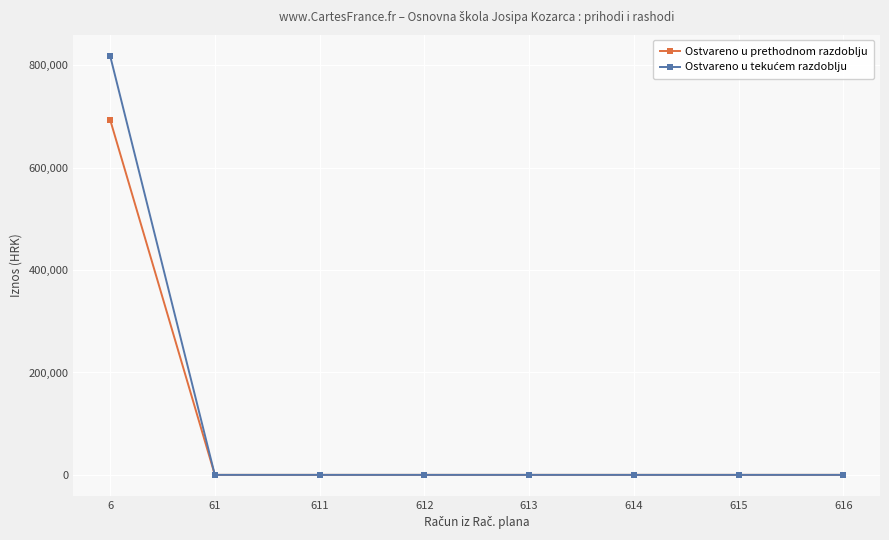

What is the maximum value shown in the chart?

819086.9